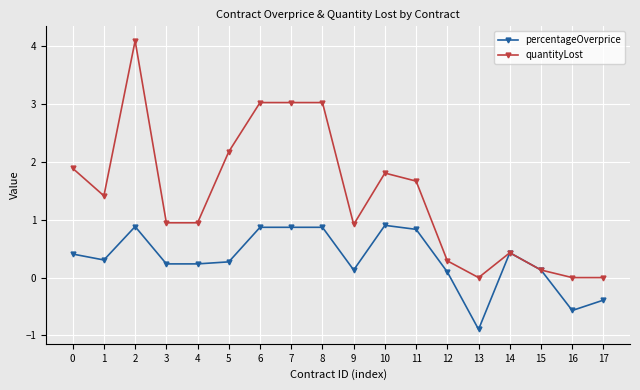

What is the value of the quantityLost point at the 7th from the left?

3.0